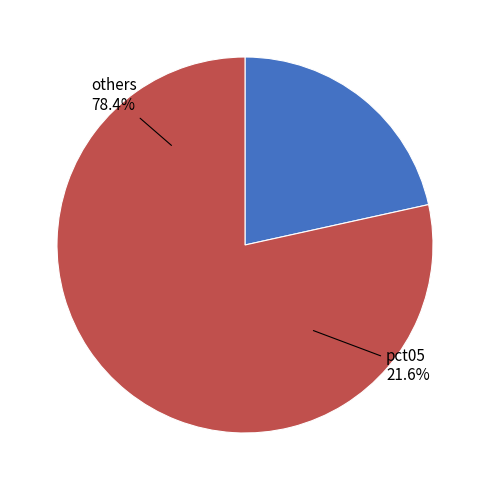

Does pct45 account for over 50% of the chart?

No